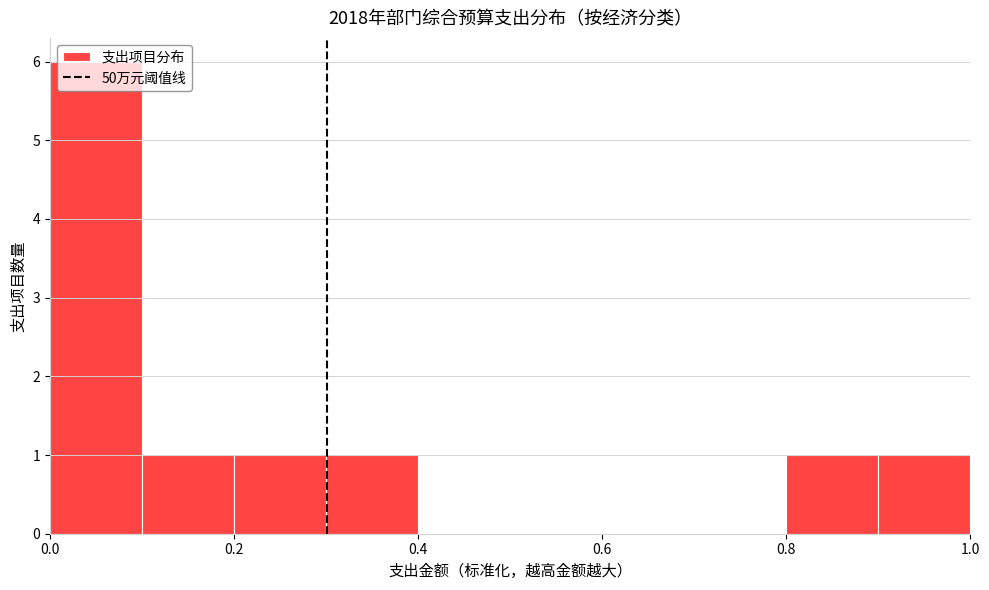

Reading left to right, transcribe this chart: for each bar, give the range it covers on the x-axis and its height. The values are not printed on the chart, so give them approximately, as read against the axis.

0.0 to 0.1: 6
0.1 to 0.2: 1
0.2 to 0.3: 1
0.3 to 0.4: 1
0.4 to 0.5: 0
0.5 to 0.6: 0
0.6 to 0.7: 0
0.7 to 0.8: 0
0.8 to 0.9: 1
0.9 to 1.0: 1